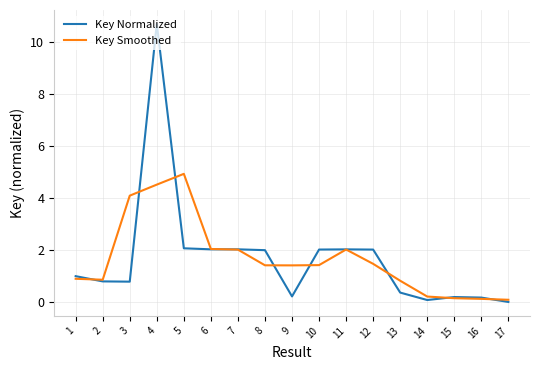

At which category is the sum across all series the highest?

4